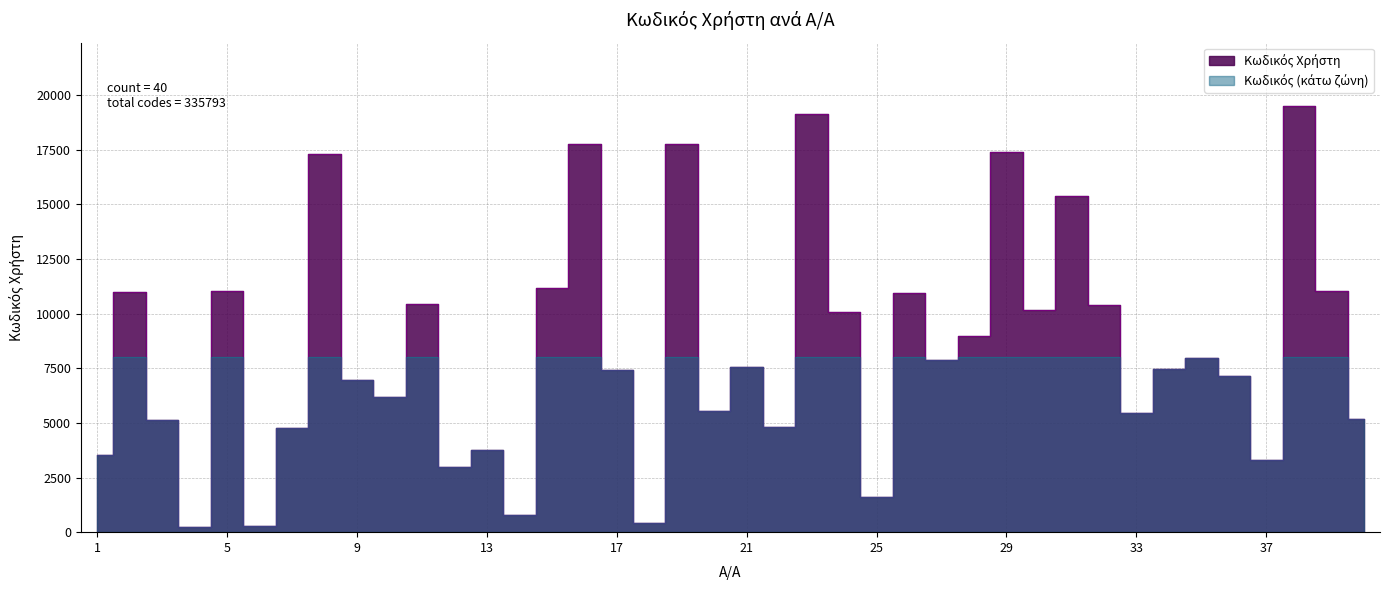

Reading left to right, what are all the values shown in this chart?

1=3516	2=11004	3=5128	4=215	5=11037	6=291	7=4754	8=17288	9=6972	10=6188	11=10434	12=2978	13=3779	14=766	15=11181	16=17774	17=7432	18=408	19=17767	20=5523	21=7569	22=4830	23=19146	24=10076	25=1620	26=10923	27=7900	28=8986	29=17382	30=10162	31=15394	32=10387	33=5432	34=7479	35=7980	36=7137	37=3290	38=19481	39=11026	40=5158